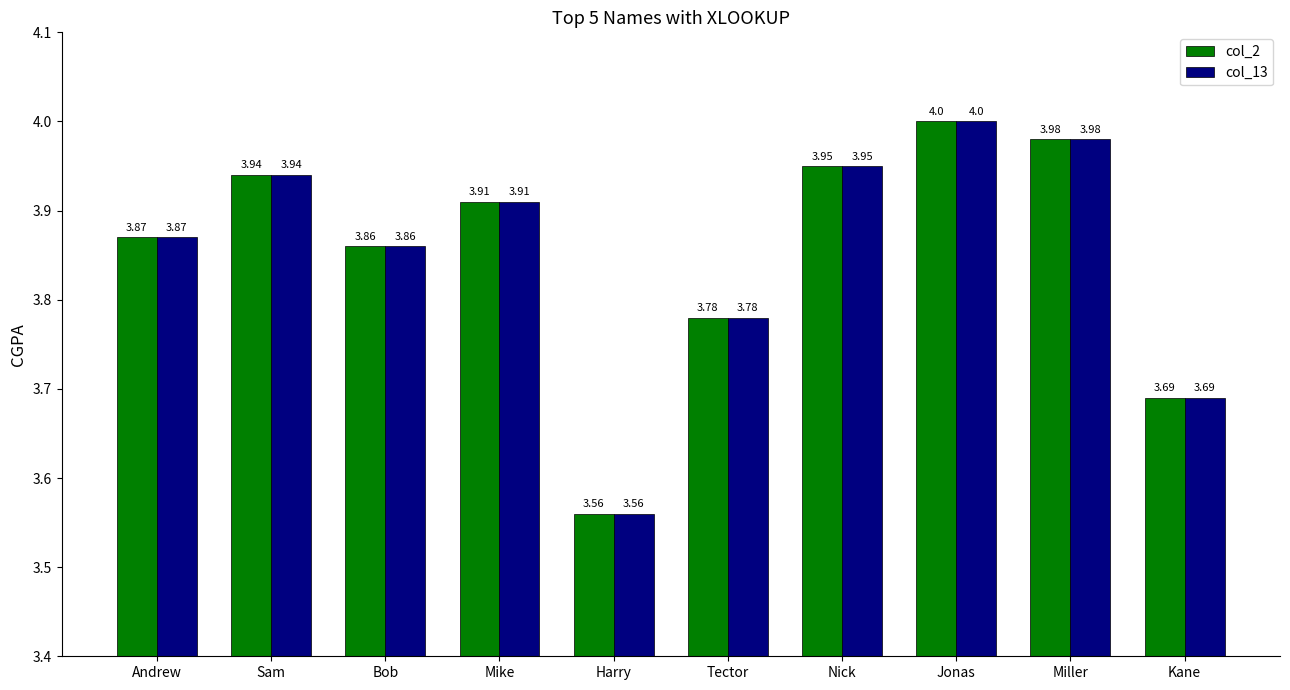

The value of col_13 at Mike is 3.9. True or false?

True